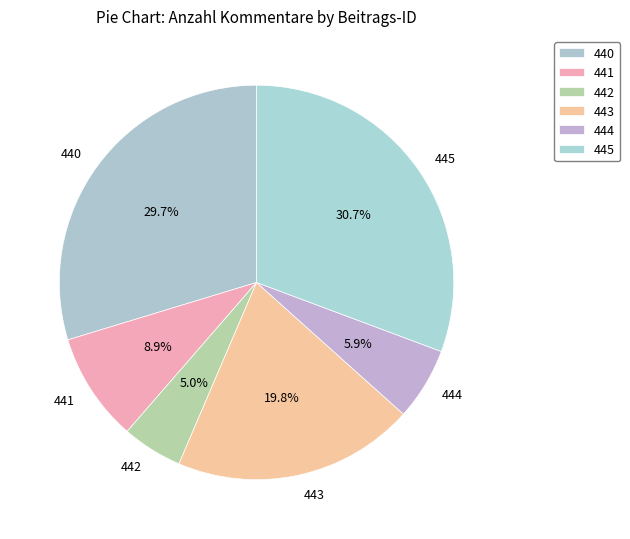

To the nearest percent, what percentage of the pie is 442?

5%